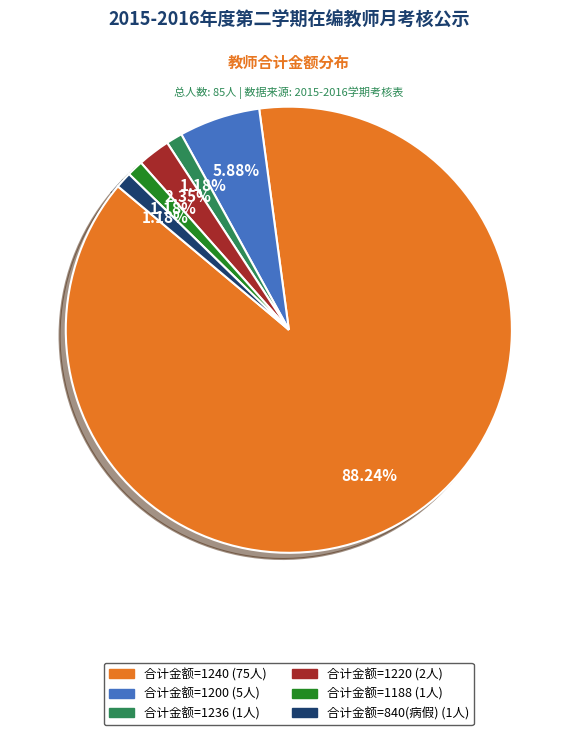

Is there any slice that represents more than half of the pie?

Yes